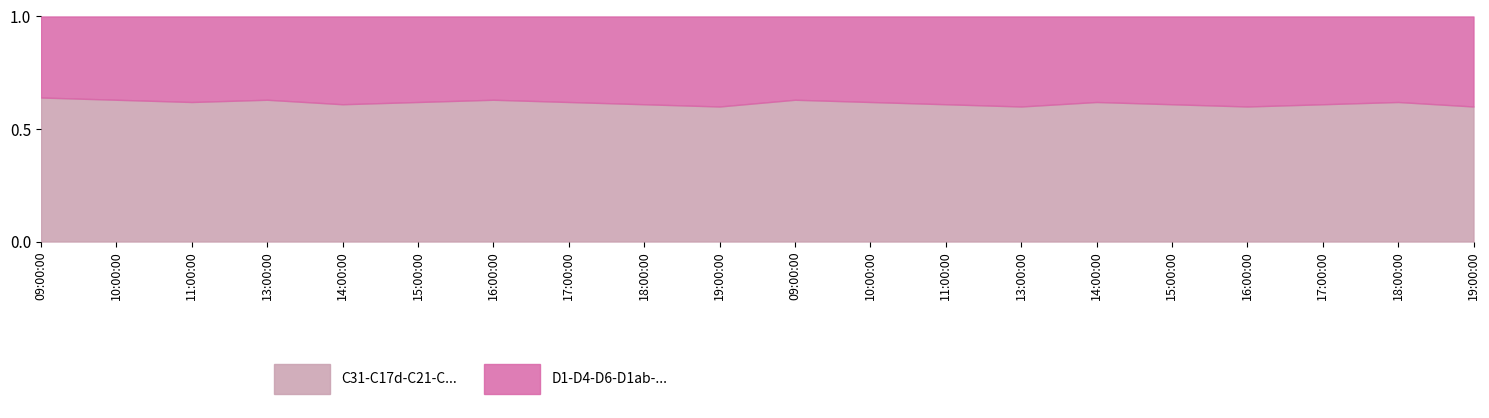

The value of C31-C17d-C21-C... at 16:00:00 is 0.9. True or false?

False